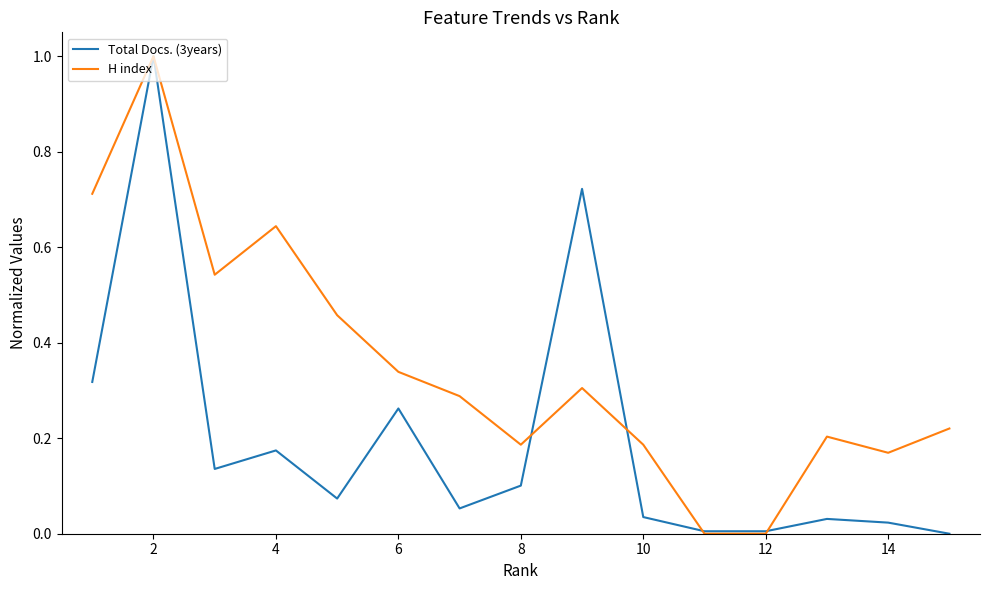

How many H index values are between 0 and 1?

15